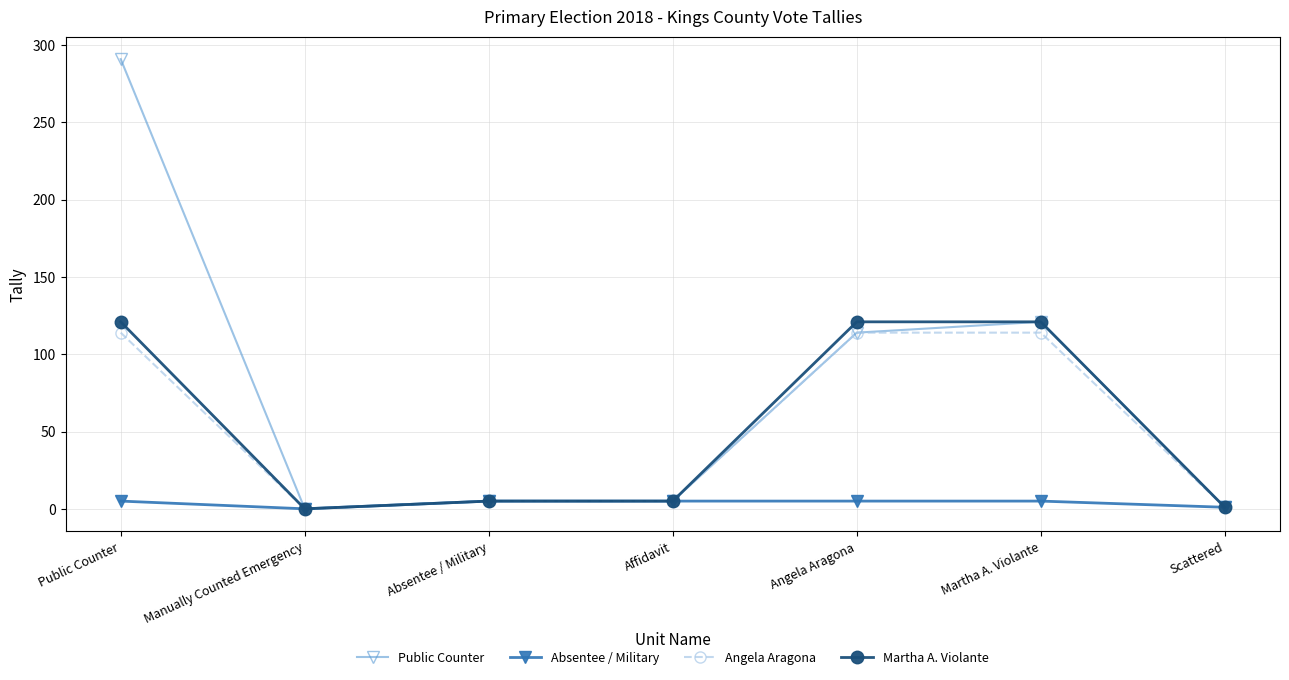

How many data points in Public Counter are less than 5?

2